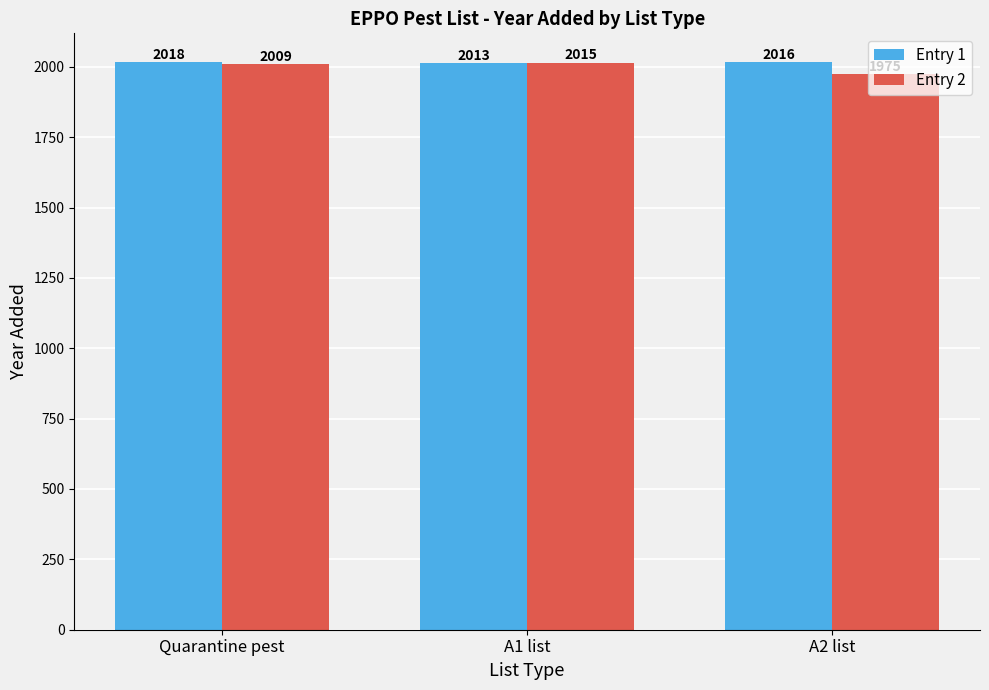

List the series in order of their peak value, highest first.

Entry 1, Entry 2